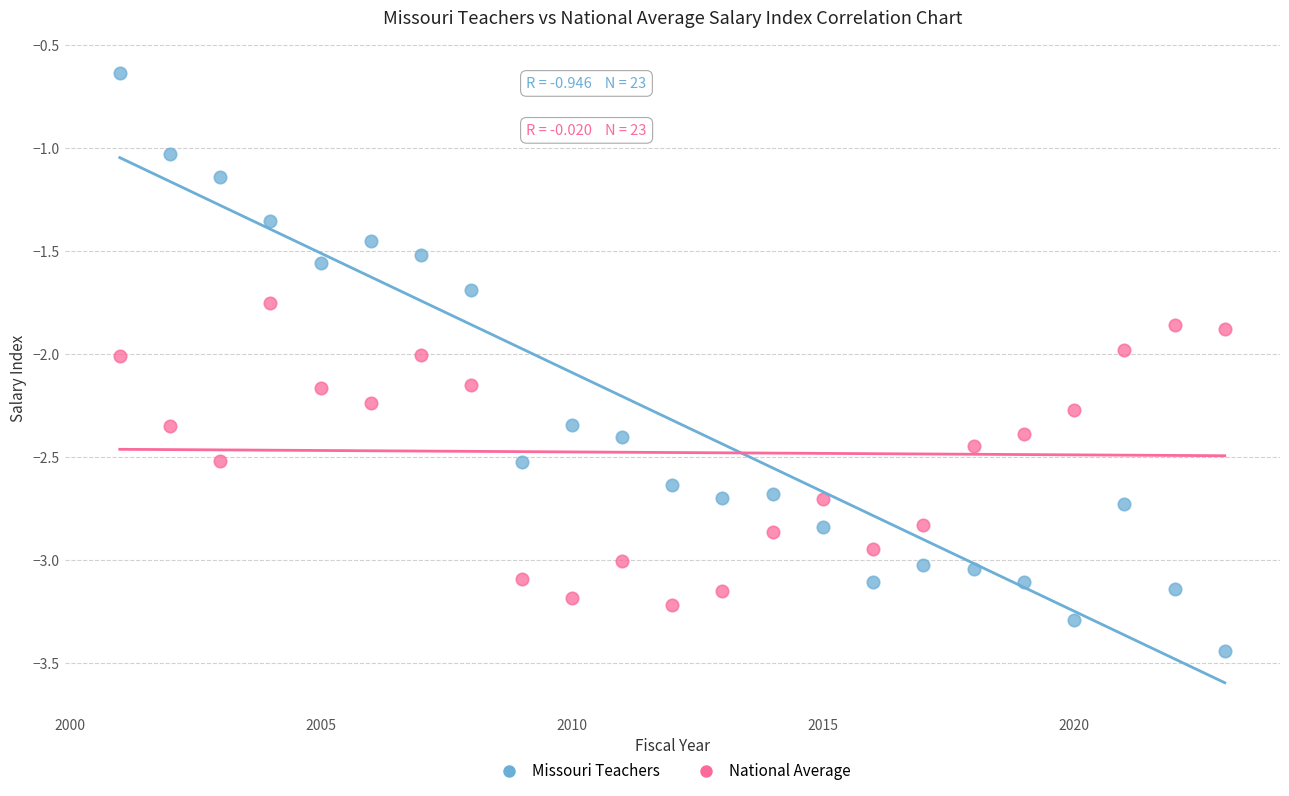

Which series contains the lowest Y value?

Missouri Teachers